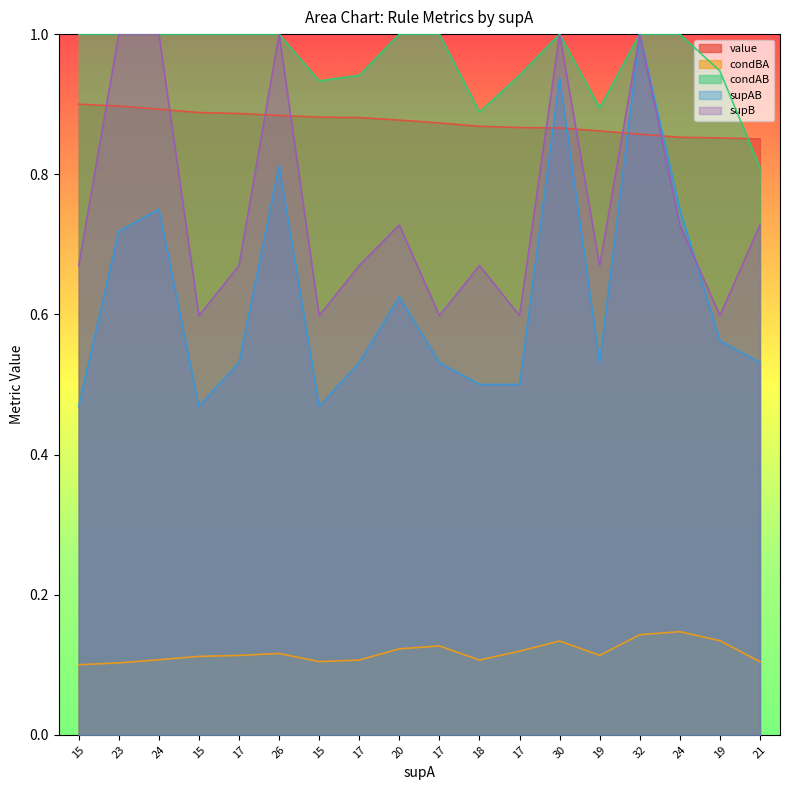

Reading left to right, transcribe all the data shown in this chart.

value: 0.9	0.9	0.9	0.9	0.9	0.9	0.9	0.9	0.9	0.9	0.9	0.9	0.9	0.9	0.9	0.9	0.9	0.9
condBA: 0.1	0.1	0.1	0.1	0.1	0.1	0.1	0.1	0.1	0.1	0.1	0.1	0.1	0.1	0.1	0.1	0.1	0.1
condAB: 1.0	1.0	1.0	1.0	1.0	1.0	0.9	0.9	1.0	1.0	0.9	0.9	1.0	0.9	1.0	1.0	0.9	0.8
supAB: 0.5	0.7	0.8	0.5	0.5	0.8	0.5	0.5	0.6	0.5	0.5	0.5	0.9	0.5	1.0	0.8	0.6	0.5
supB: 0.7	1.0	1.0	0.6	0.7	1.0	0.6	0.7	0.7	0.6	0.7	0.6	1.0	0.7	1.0	0.7	0.6	0.7